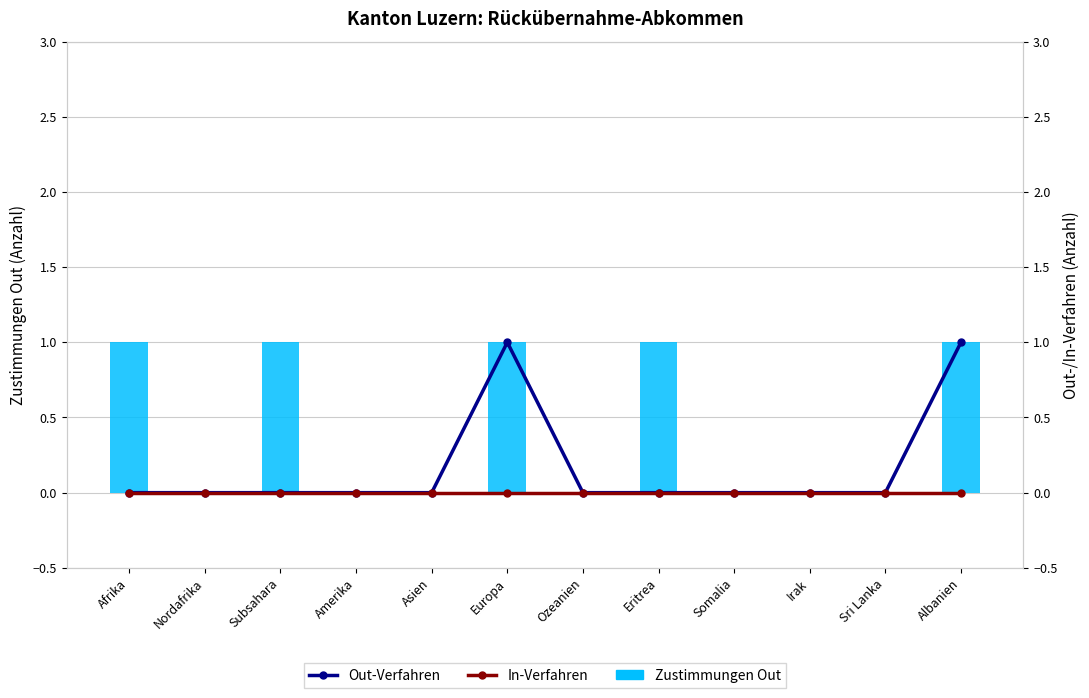

What is the sum of all Out-Verfahren values?

2